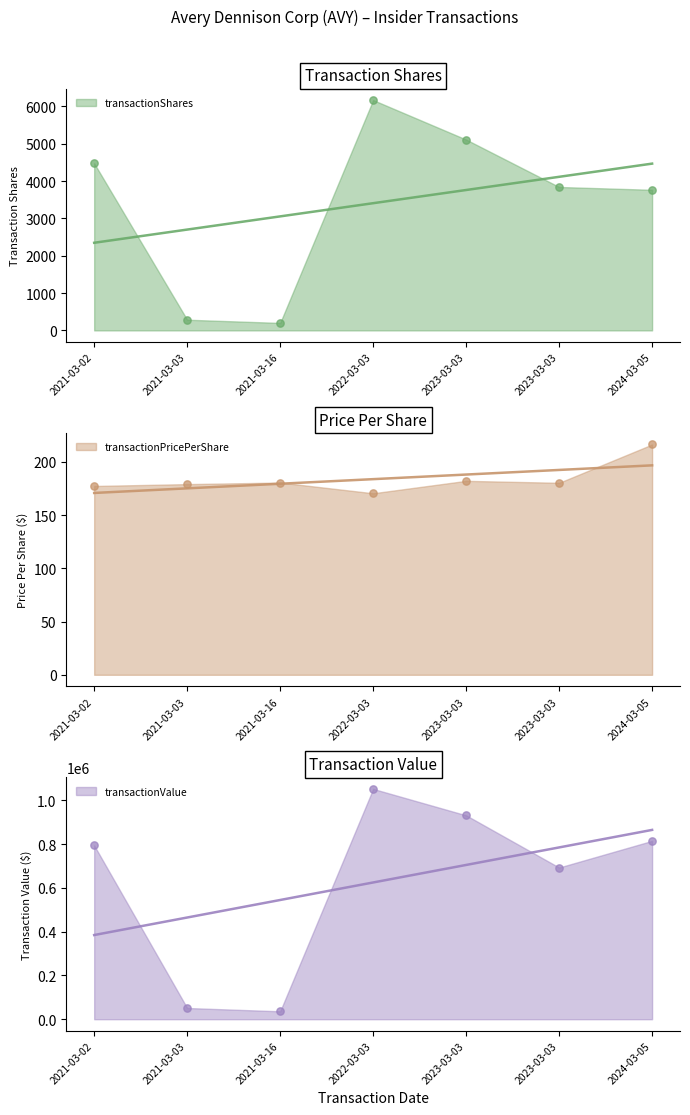

Which series has the largest total across all categories?

transactionValue trend